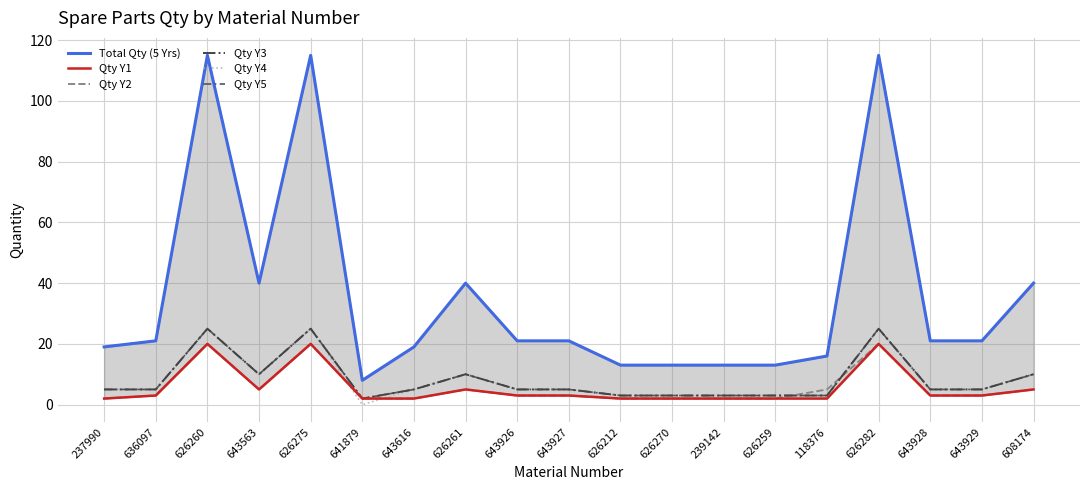

Reading left to right, list all the values displayed in this chart.

Total Qty (5 Yrs): 19	21	115	40	115	8	19	40	21	21	13	13	13	13	16	115	21	21	40
Qty Y1: 2	3	20	5	20	2	2	5	3	3	2	2	2	2	2	20	3	3	5
Qty Y2: 2	3	20	5	20	2	2	5	3	3	2	2	2	2	5	20	3	3	5
Qty Y3: 5	5	25	10	25	2	5	10	5	5	3	3	3	3	3	25	5	5	10
Qty Y4: 5	5	25	10	25	0	5	10	5	5	3	3	3	3	3	25	5	5	10
Qty Y5: 5	5	25	10	25	2	5	10	5	5	3	3	3	3	3	25	5	5	10